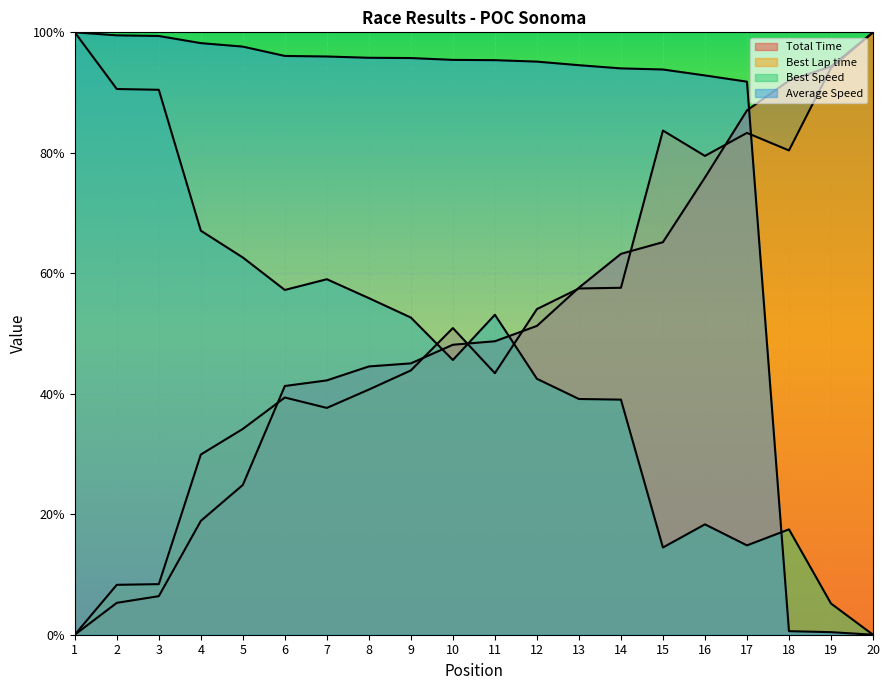

The value of Average Speed at 15 is 20.7. True or false?

False